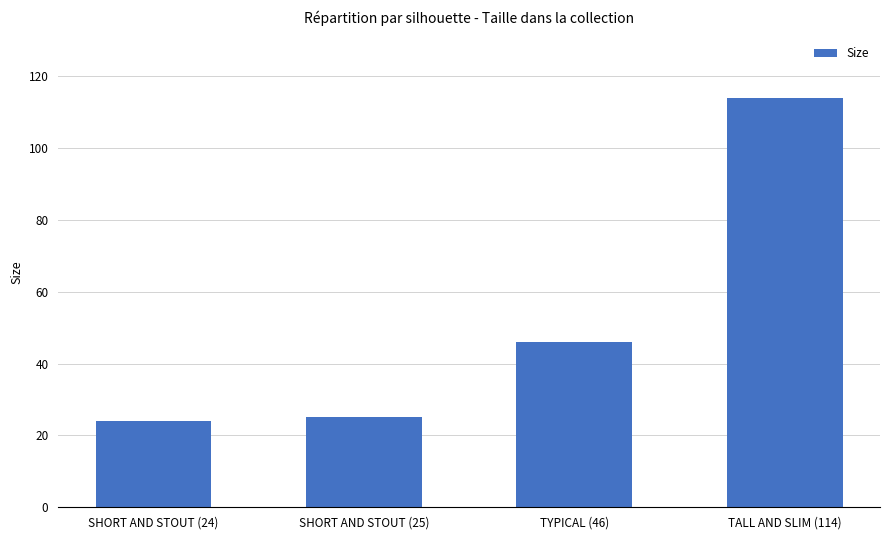

What is the change in value from SHORT AND STOUT (25) to TALL AND SLIM (114)?

+89